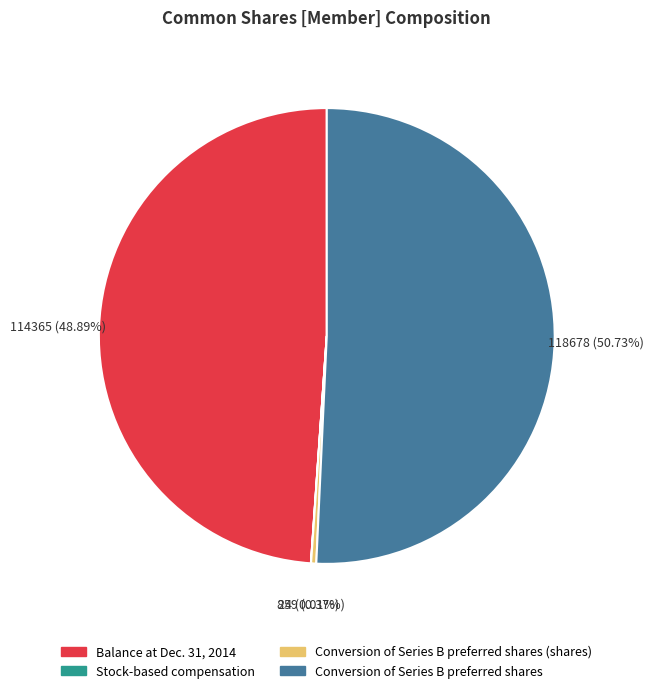

Is there a majority slice in this chart?

Yes